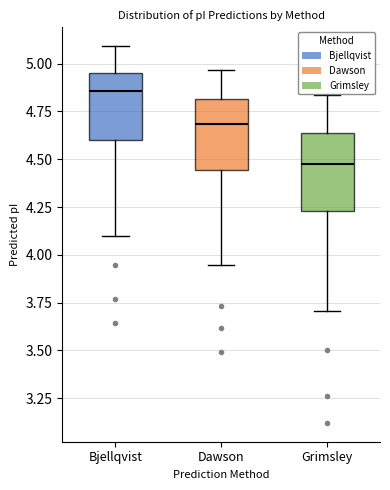

Which box's median line is the lowest?

Grimsley